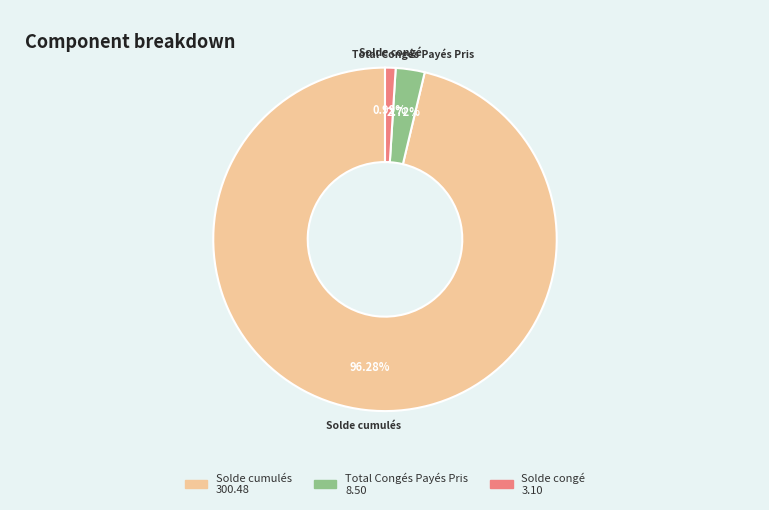

Do Solde congé and Solde cumulés together represent more than half of the pie?

Yes